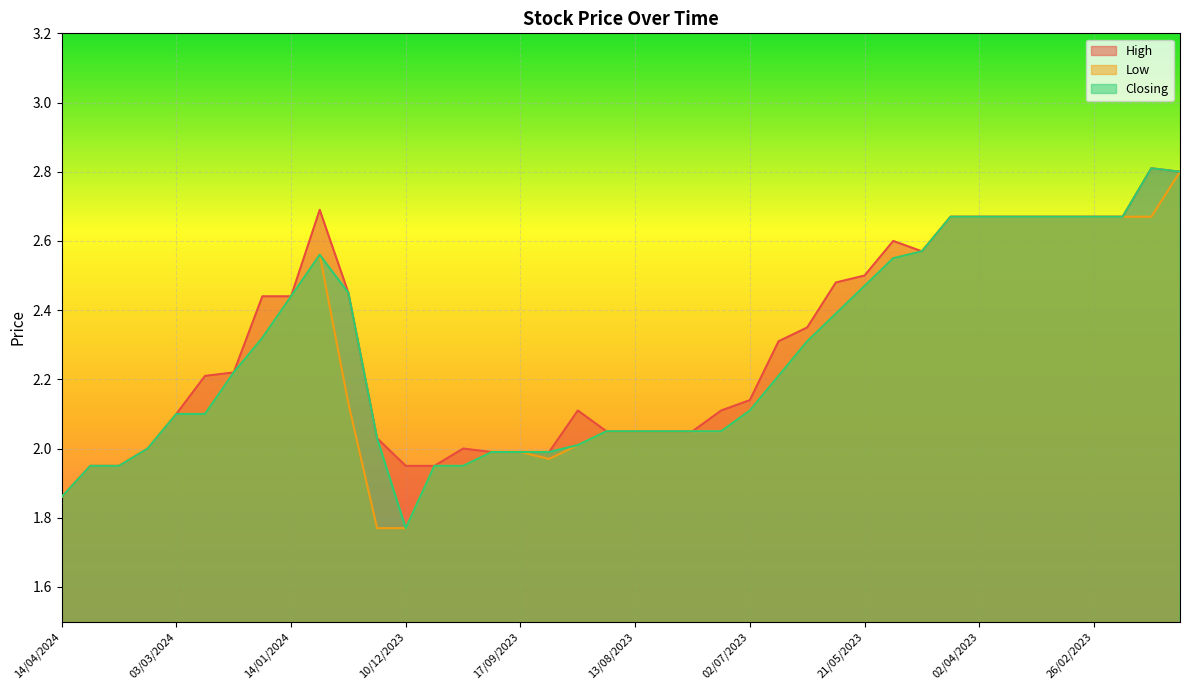

Reading right to left, what are all the values shown in this chart?

High: 2.8	2.8	2.7	2.7	2.7	2.7	2.7	2.7	2.7	2.6	2.6	2.5	2.5	2.4	2.3	2.1	2.1	2.0	2.0	2.0	2.0	2.1	2.0	2.0	2.0	2.0	1.9	1.9	2.0	2.5	2.7	2.4	2.4	2.2	2.2	2.1	2.0	1.9	1.9	1.9
Low: 2.8	2.7	2.7	2.7	2.7	2.7	2.7	2.7	2.7	2.6	2.5	2.5	2.4	2.3	2.2	2.1	2.0	2.0	2.0	2.0	2.0	2.0	2.0	2.0	2.0	1.9	1.9	1.8	1.8	2.1	2.6	2.4	2.3	2.2	2.1	2.1	2.0	1.9	1.9	1.9
Closing: 2.8	2.8	2.7	2.7	2.7	2.7	2.7	2.7	2.7	2.6	2.5	2.5	2.4	2.3	2.2	2.1	2.0	2.0	2.0	2.0	2.0	2.0	2.0	2.0	2.0	1.9	1.9	1.8	2.0	2.5	2.6	2.4	2.3	2.2	2.1	2.1	2.0	1.9	1.9	1.9